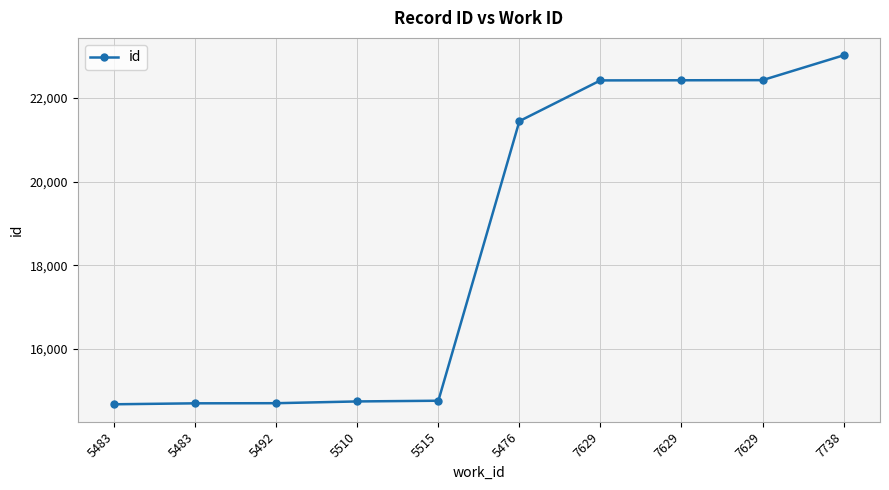

What is the value of the 6th point from the left?

21446